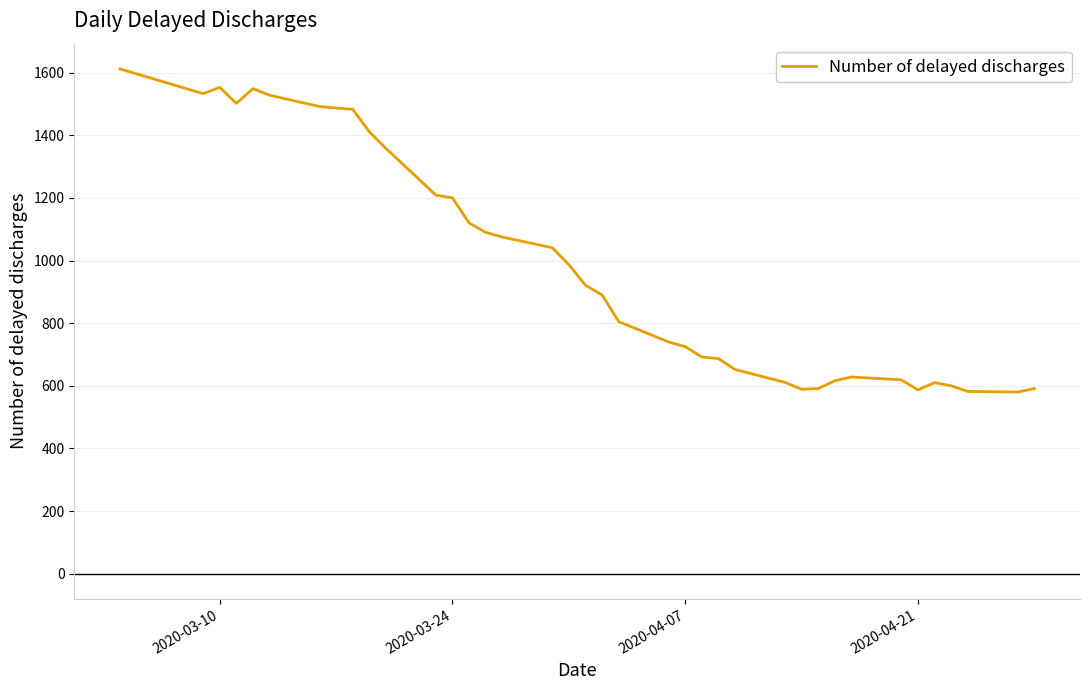

What is the difference between the maximum and minimum values?

1032